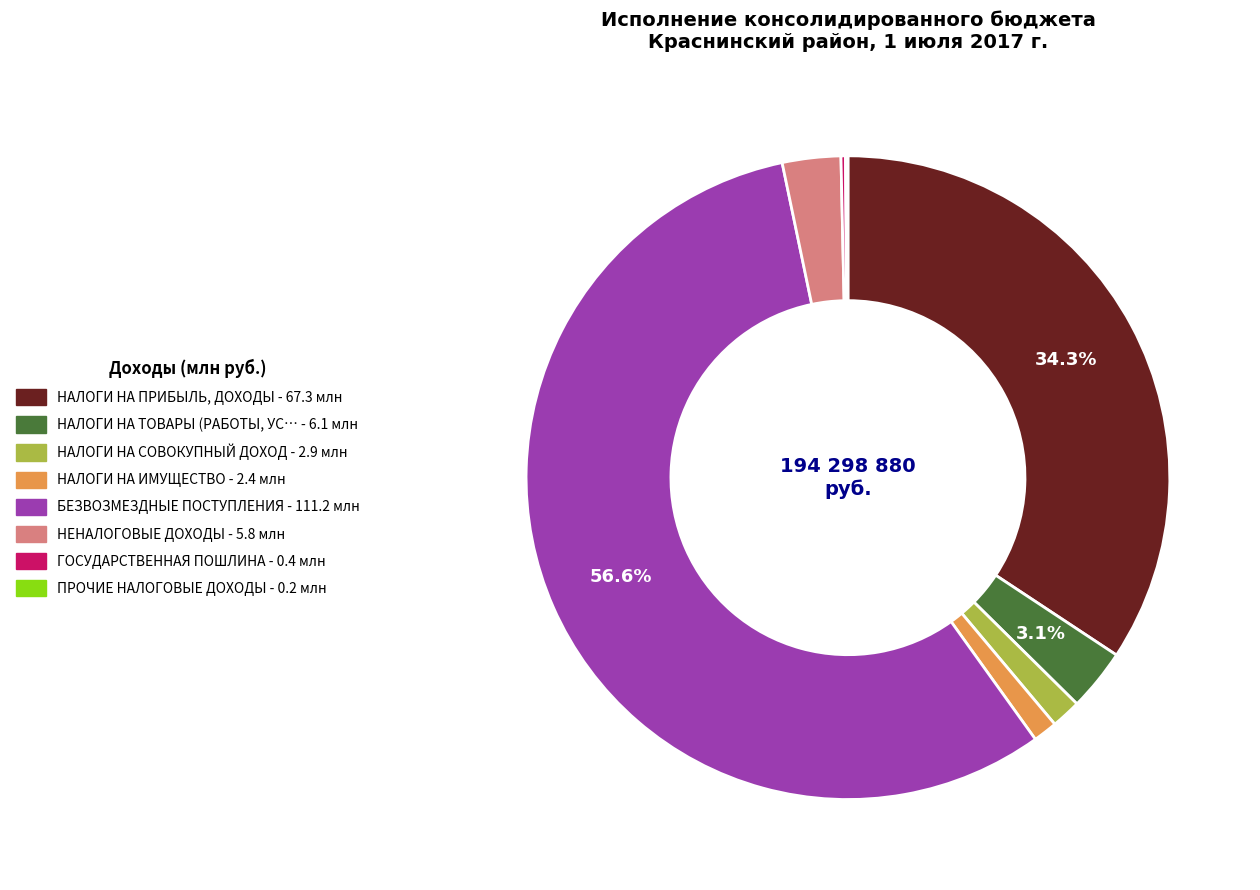

Is there a majority slice in this chart?

Yes